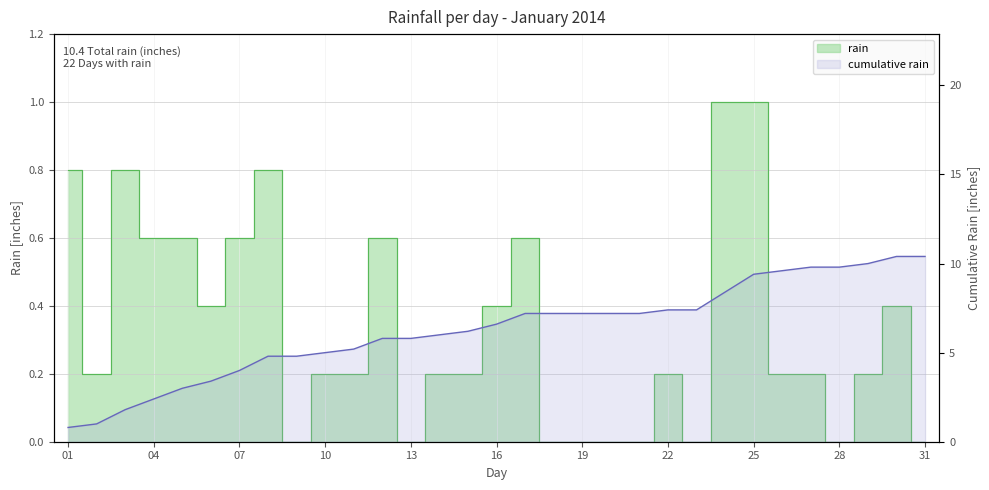

How many points are lower than both their immediate neighbors (excluding endpoints)?

6